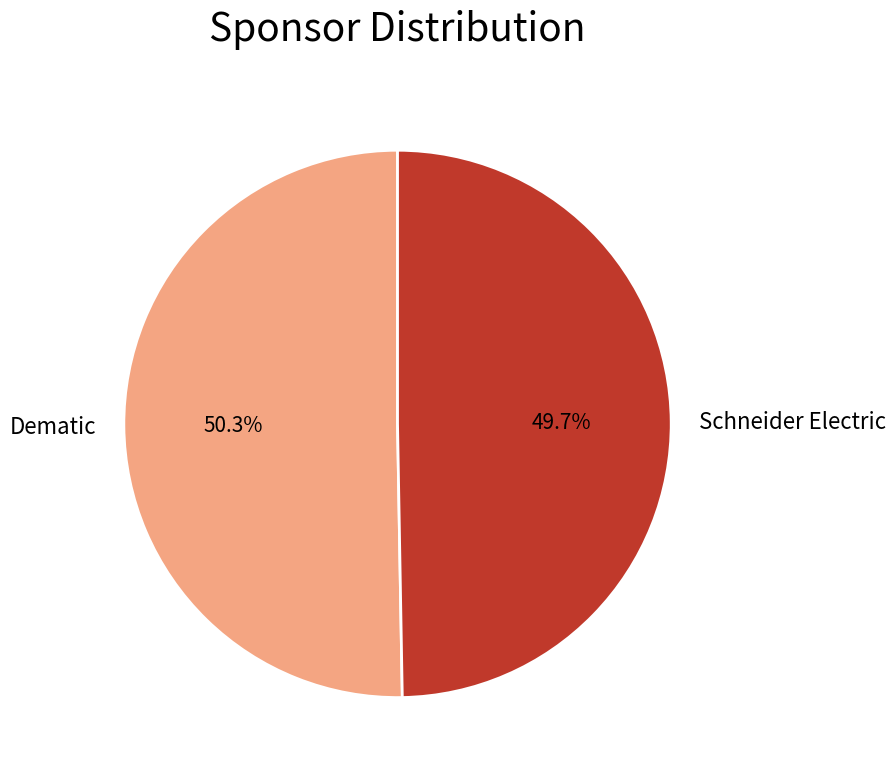

What is the smallest slice in the pie chart?

Schneider Electric